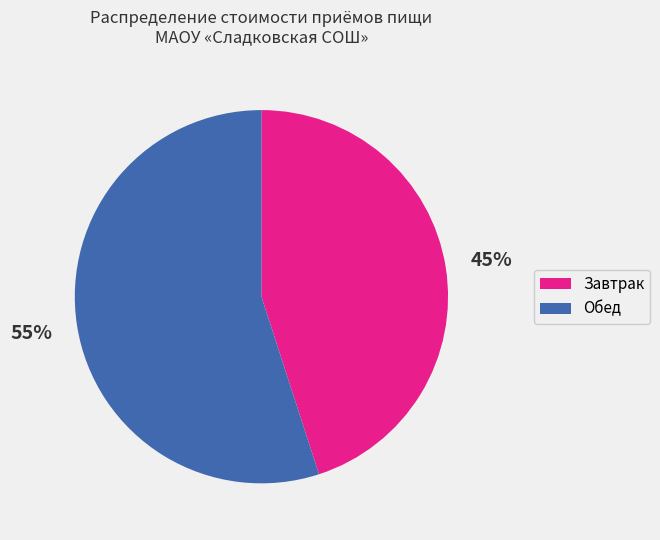

Is there any slice that represents more than half of the pie?

Yes